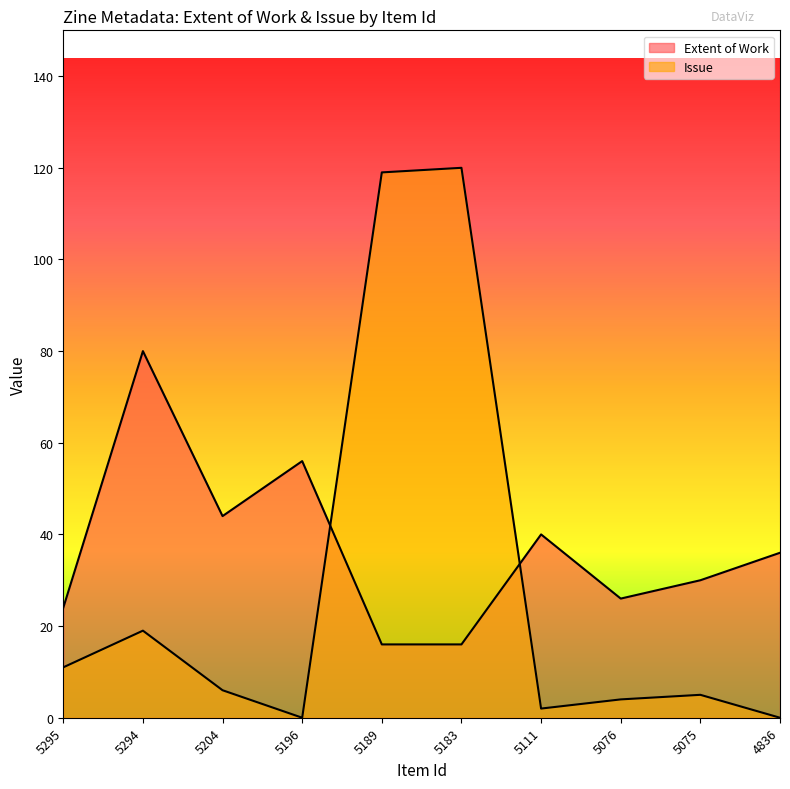

Where is the first local maximum for Extent of Work?

5294